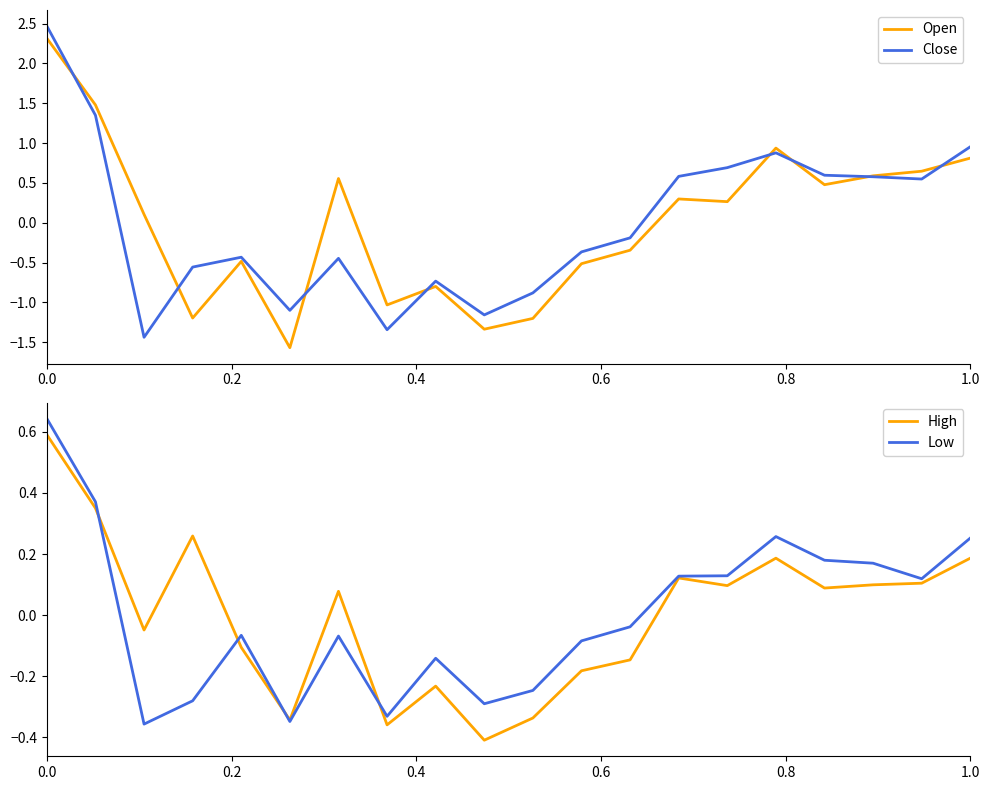

What is the highest value of the Open series?

2.3